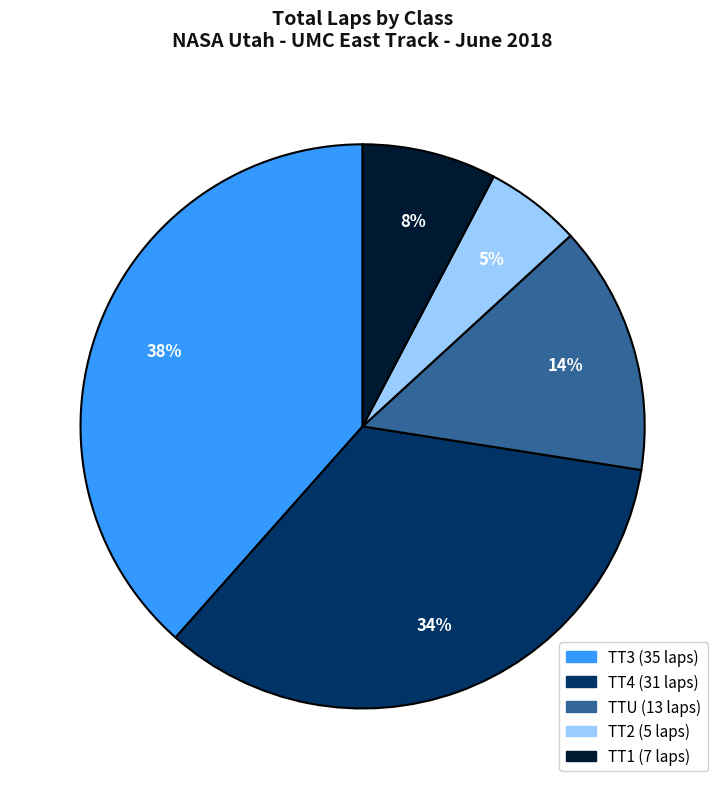

Is there any slice that represents more than half of the pie?

No